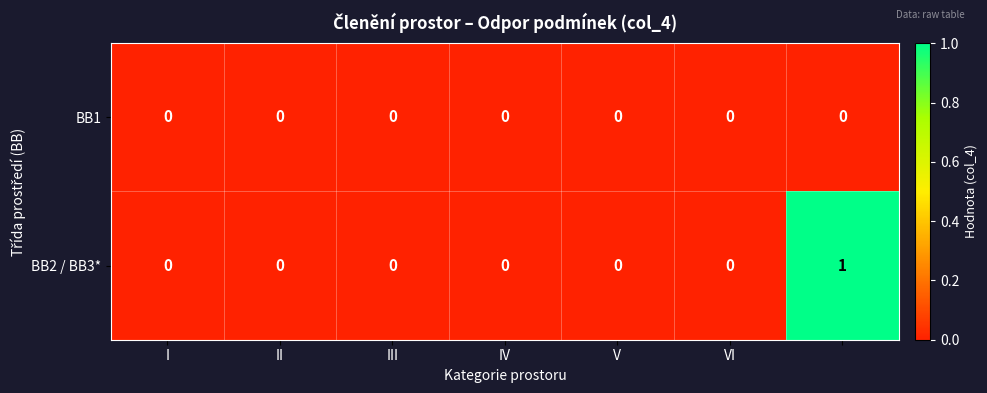

List the series in order of their overall mean, lowest first.

BB1, BB2 / BB3*